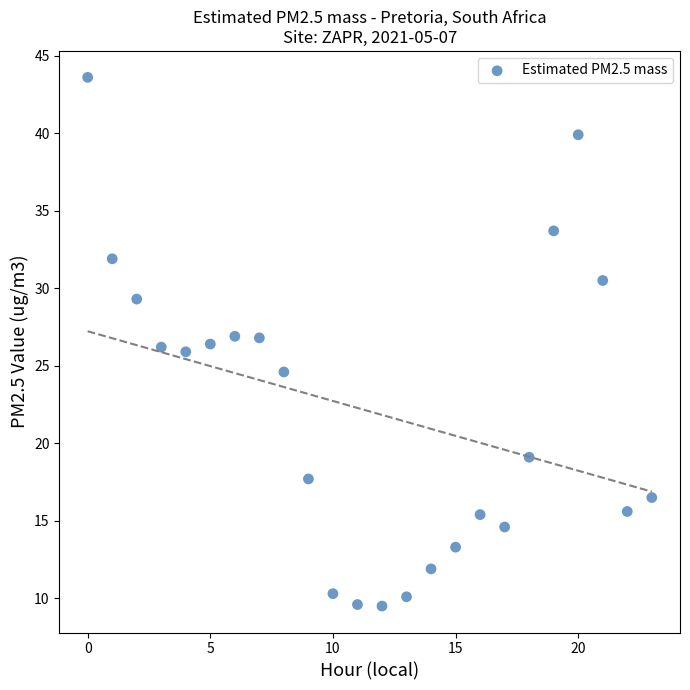

What is the range of Y values (max minus min)?

34.1